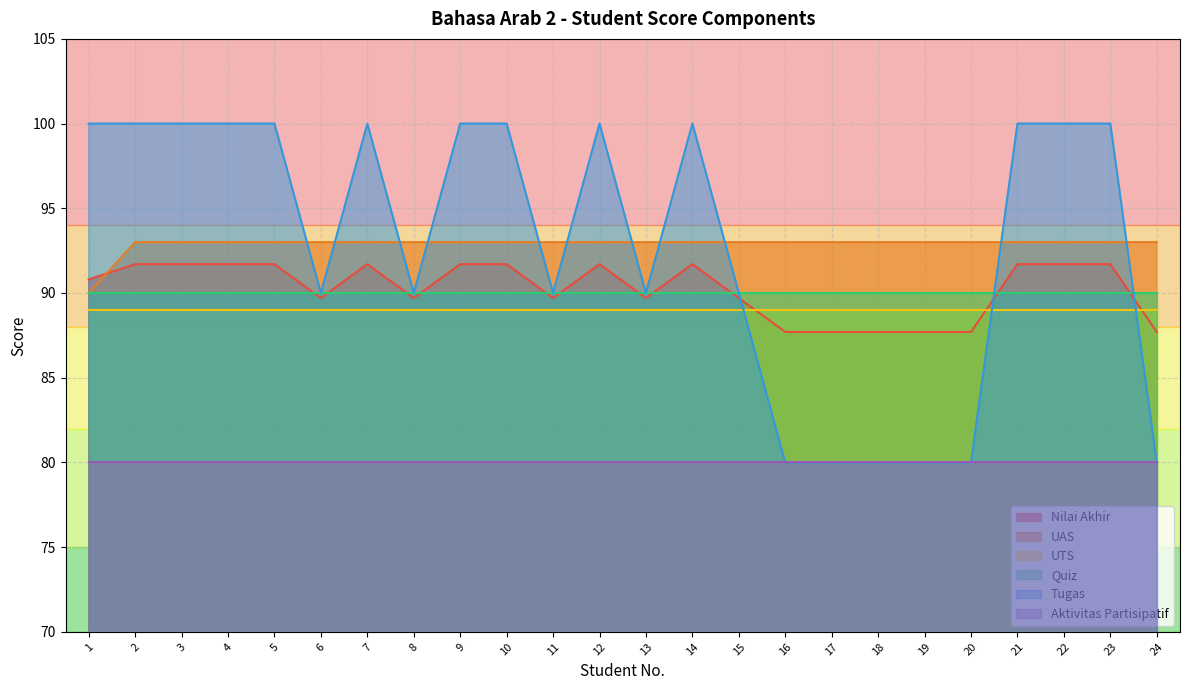

At which category does Tugas reach its first local valley?

6